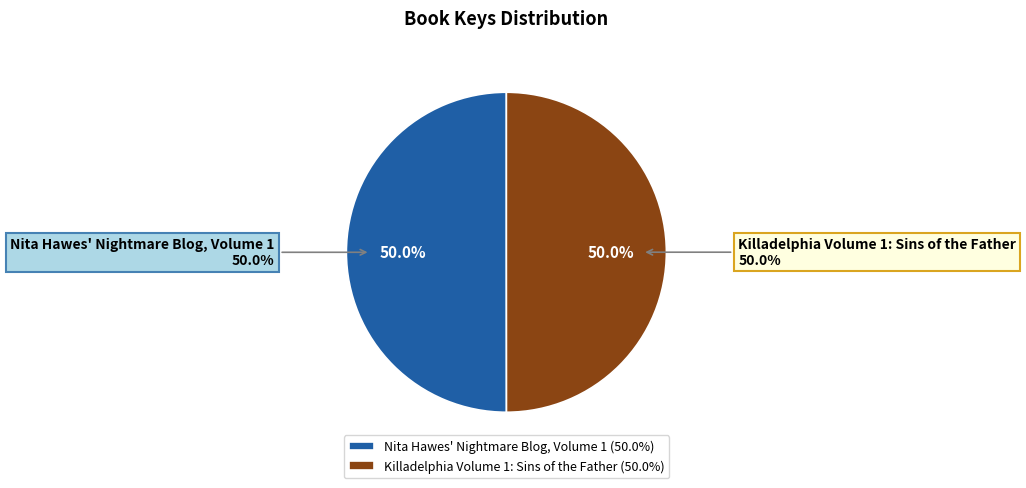

How many segments does this pie chart have?

2